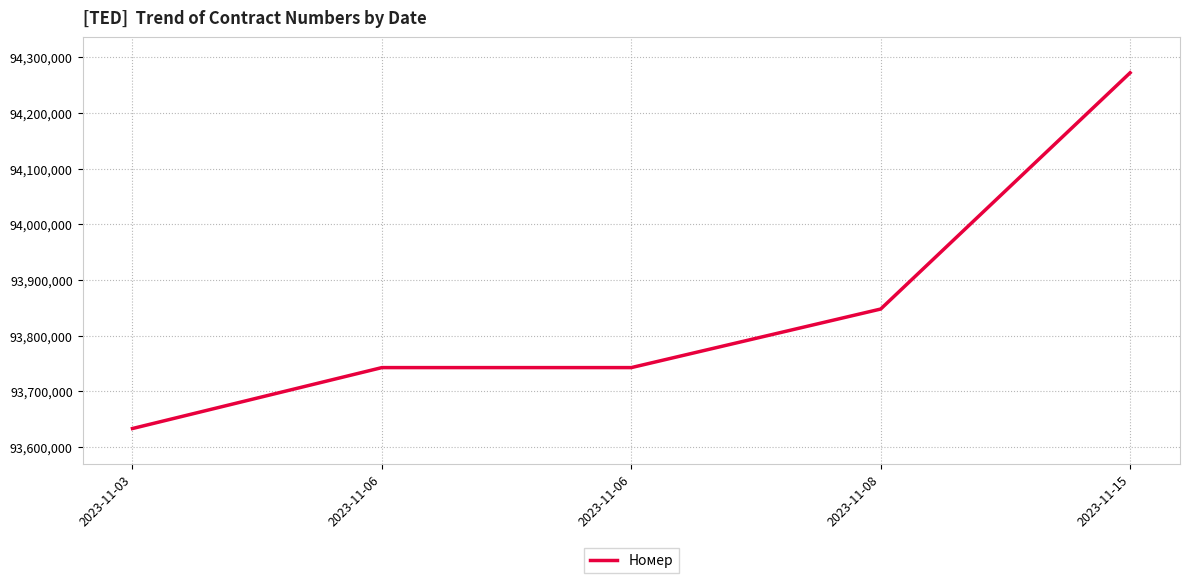

True or false: the data shows 63579547 at 2023-11-15.

False